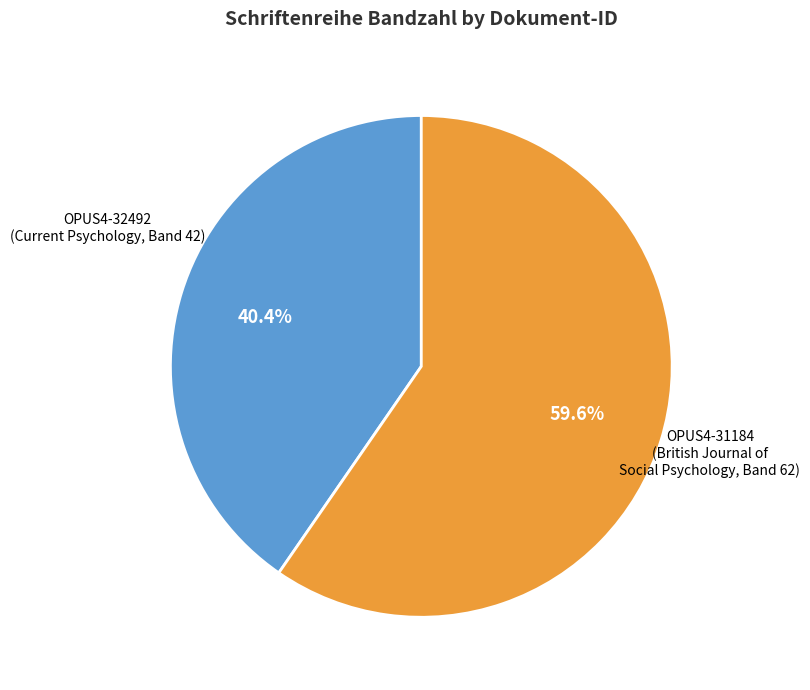

To the nearest percent, what is the average slice percentage?

50%